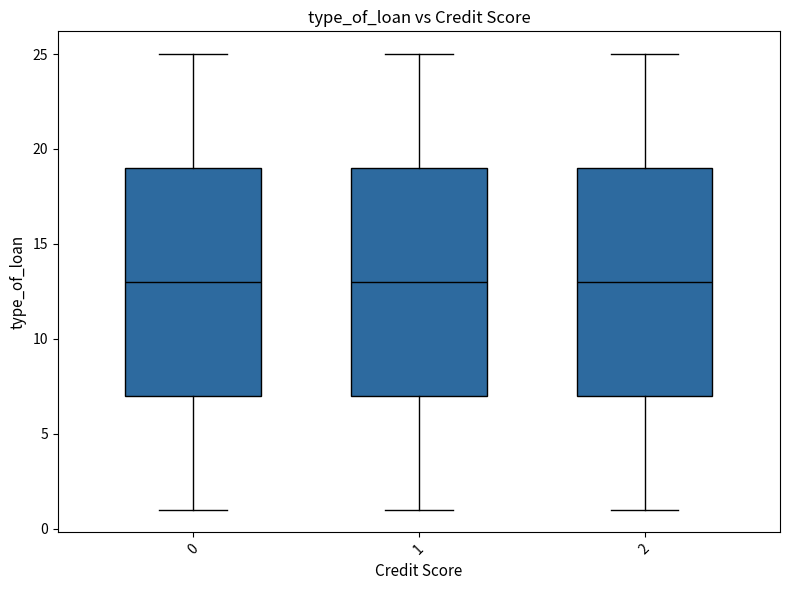

Reading left to right, transcribe this box plot: for each box, give where its median line is, the range the box spans, and where its two whiskers end, as read against the y-axis. The values are not printed on the chart, so give them approximately, as read against the axis.

0: median 13, box 7 to 19, whiskers 1 to 25
1: median 13, box 7 to 19, whiskers 1 to 25
2: median 13, box 7 to 19, whiskers 1 to 25